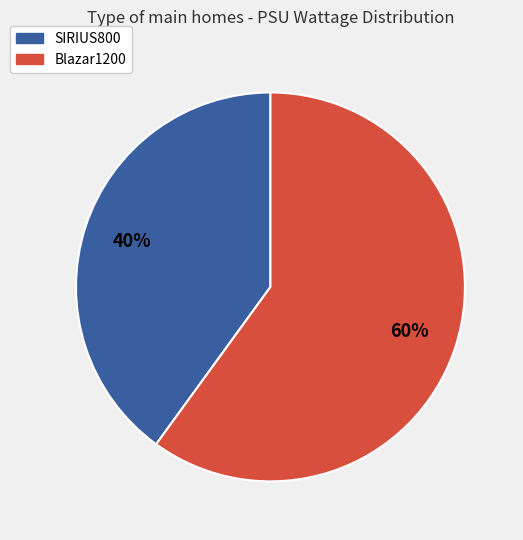

True or false: Blazar1200 accounts for 49% of the total.

False